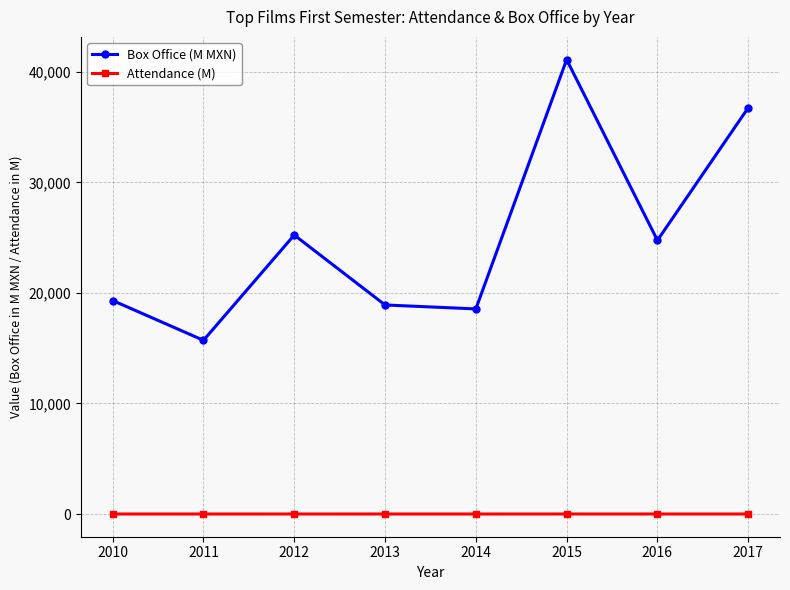

At 2015, list the series in order from smallest to largest.

Attendance (M), Box Office (M MXN)